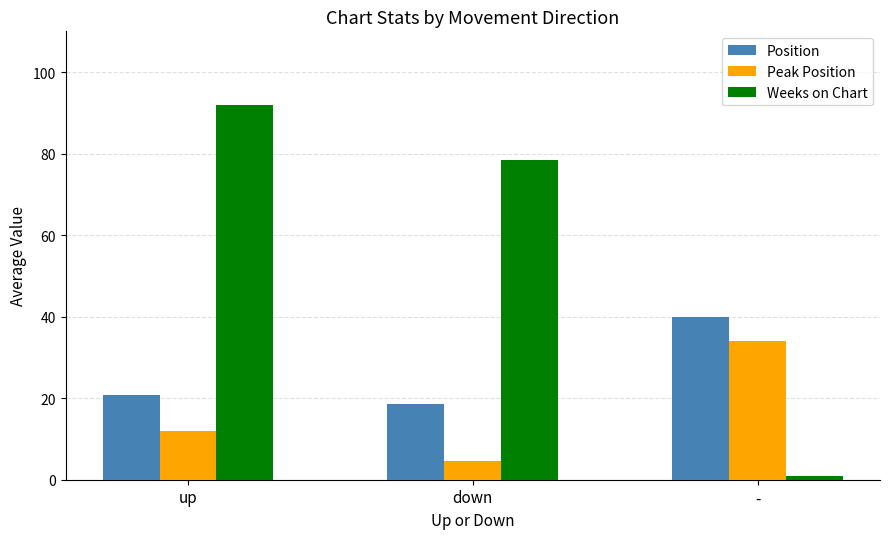

What is the difference between the highest and lowest values at down?

73.8